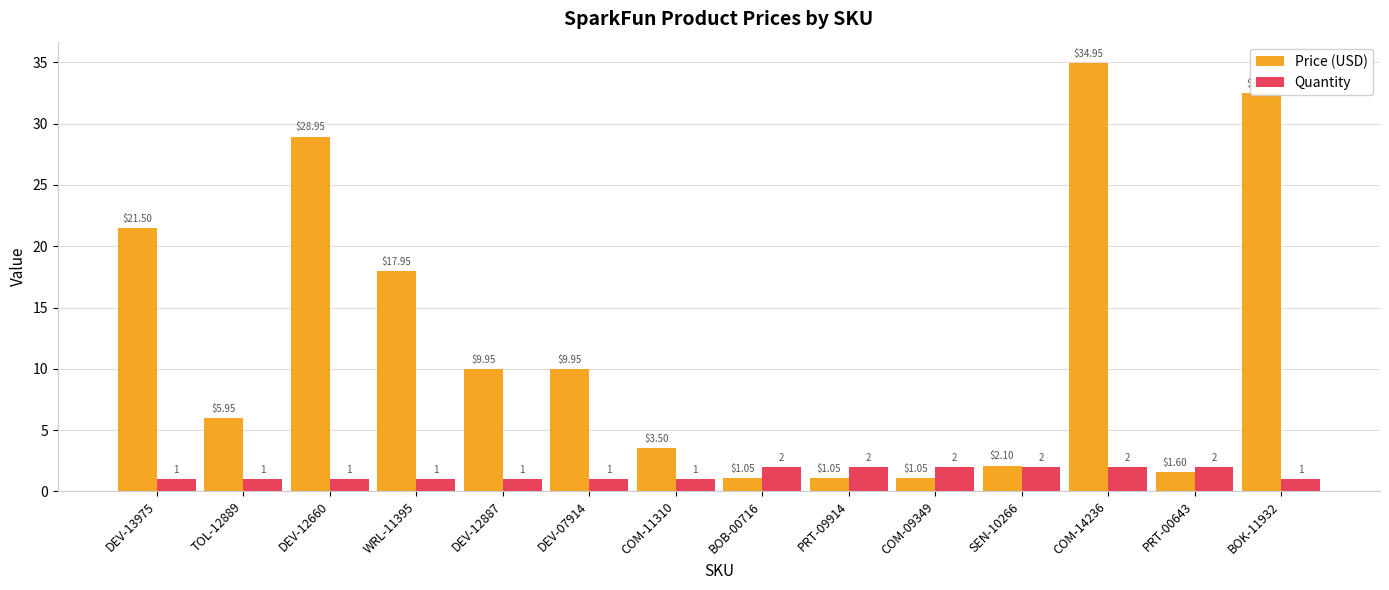

Rank the series at WRL-11395 from highest to lowest value.

Price (USD), Quantity